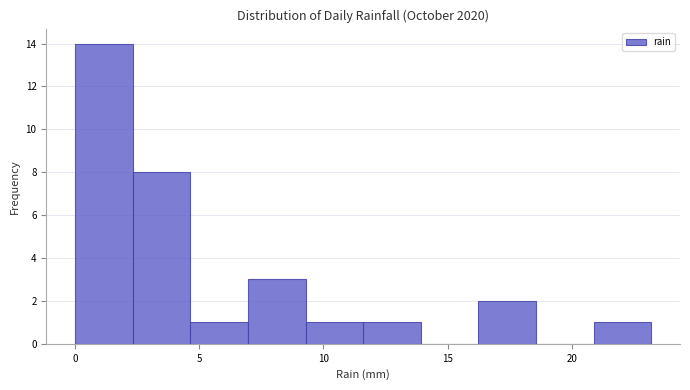

Reading left to right, list every bar in this chart as the range it spans on the x-axis followed by its height. Neither the bar edges nor the heights are printed on the chart, so give them approximately, as read against the axes.

0.0 to 2.5: 14
2.5 to 4.5: 8
4.5 to 7.0: 1
7.0 to 9.5: 3
9.5 to 11.5: 1
11.5 to 14.0: 1
14.0 to 16.0: 0
16.0 to 18.5: 2
18.5 to 21.0: 0
21.0 to 23.0: 1